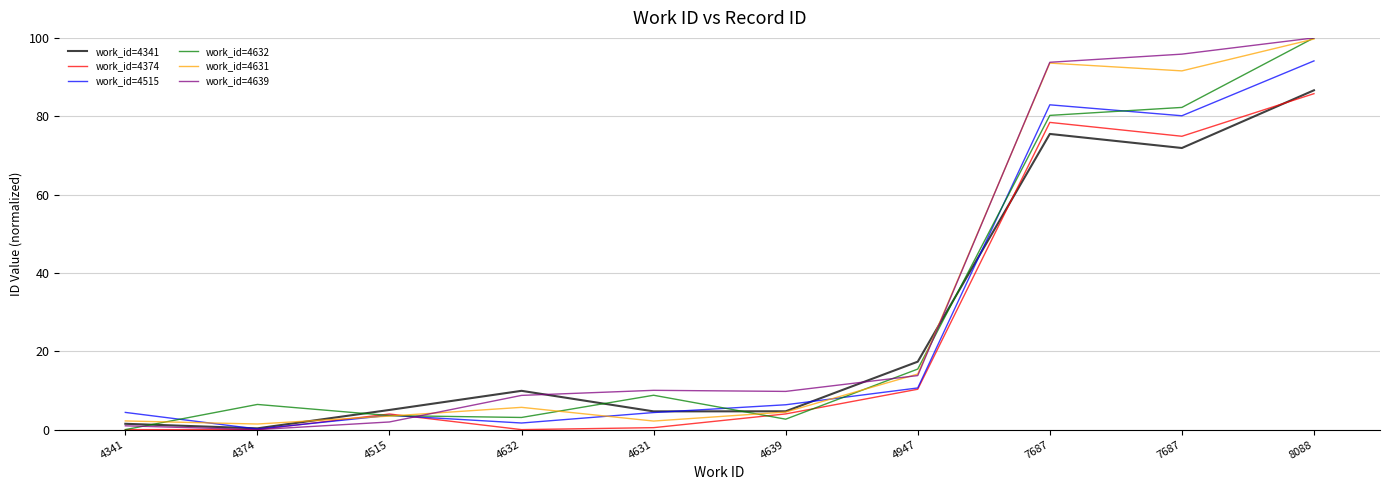

What are all the series names shown in the legend?

work_id=4341, work_id=4374, work_id=4515, work_id=4632, work_id=4631, work_id=4639